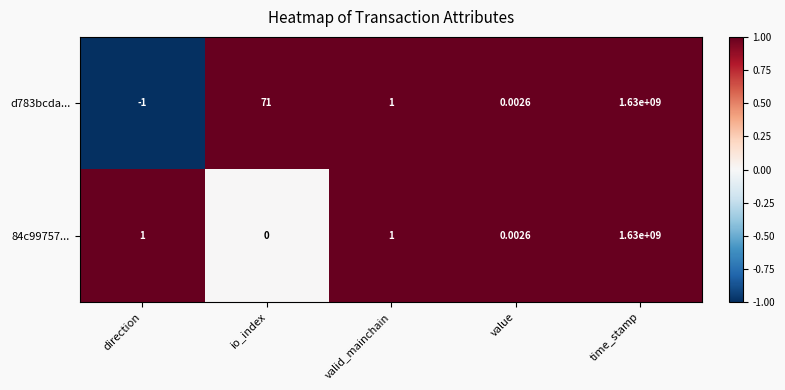

How many values in 84c99757... are above zero?

4